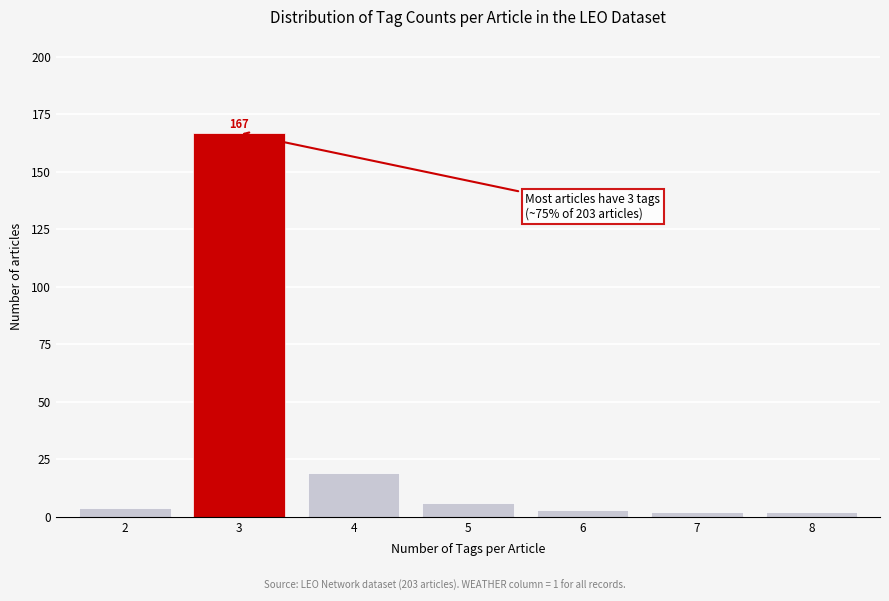

Reading left to right, transcribe all the data shown in this chart.

4	167	19	6	3	2	2